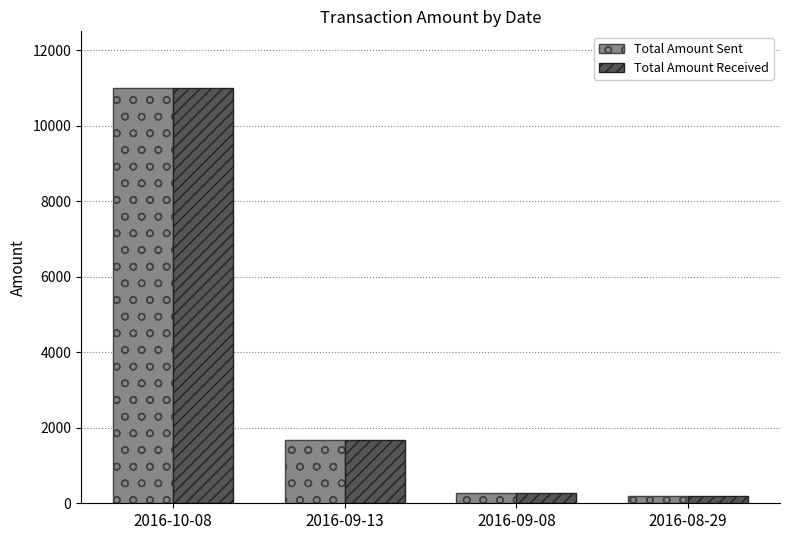

What is the label of the 4th bar from the left?

2016-08-29